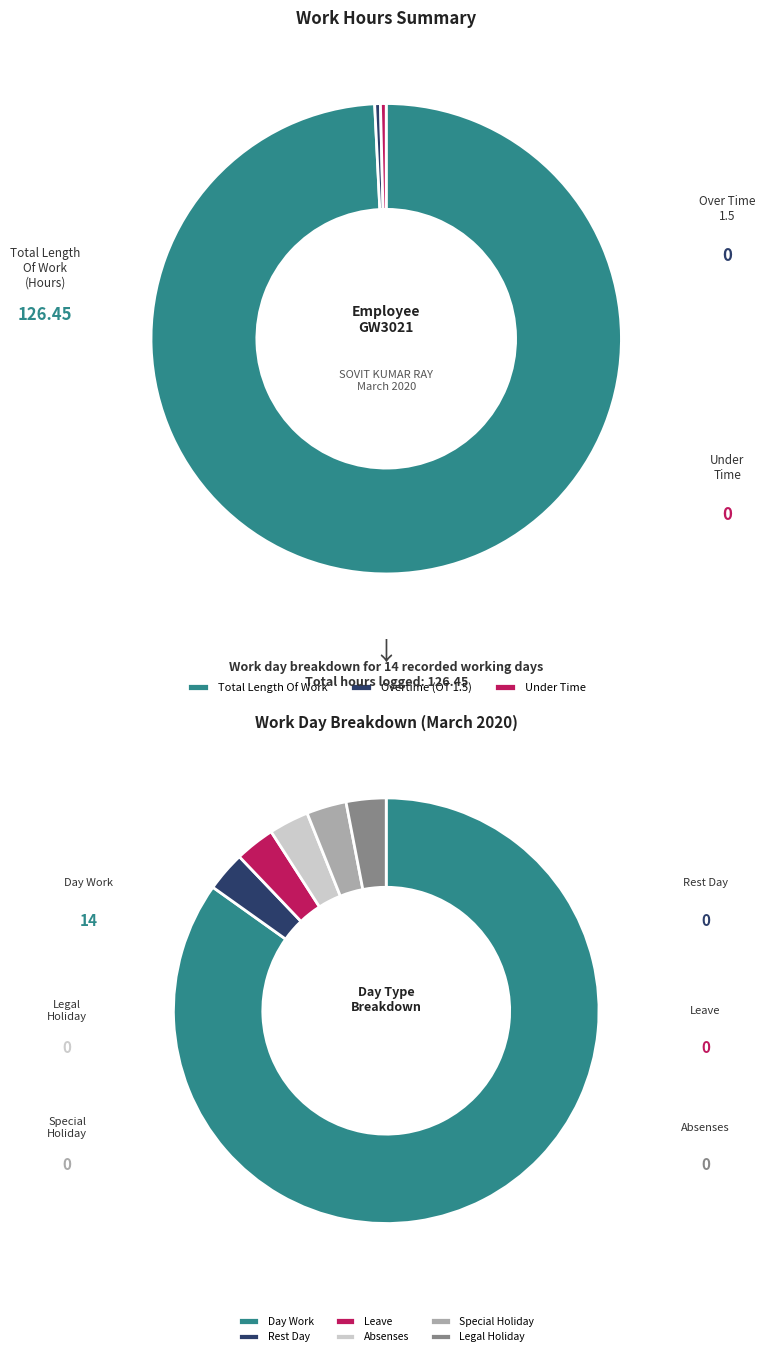

Is it true that Over Time 1.5 is 1% of the pie?

False